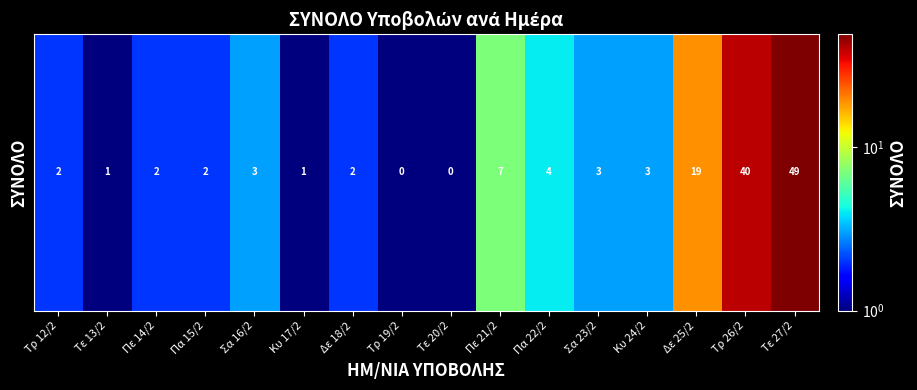

At which category does the chart reach its minimum across all series?

Τρ 19/2